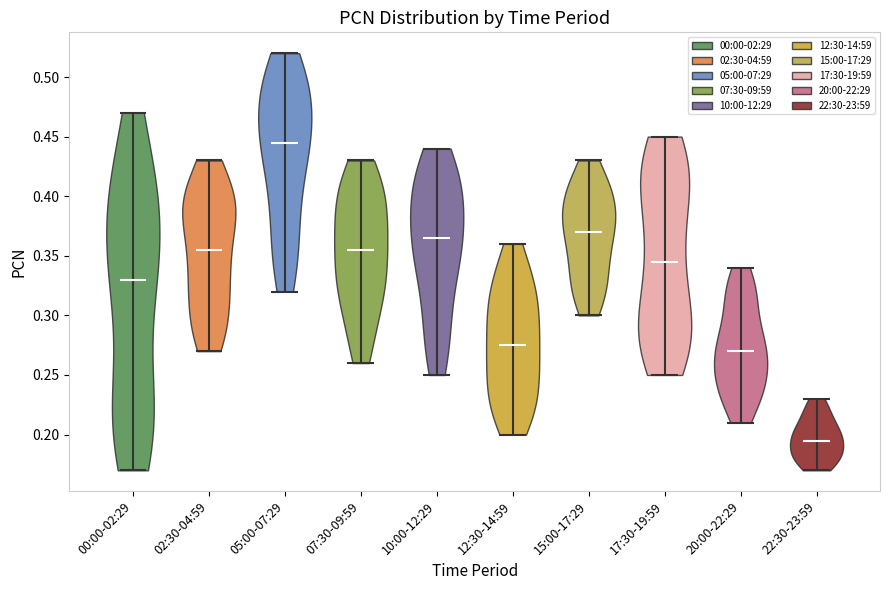

Which violin has the lowest median line?

22:30-23:59